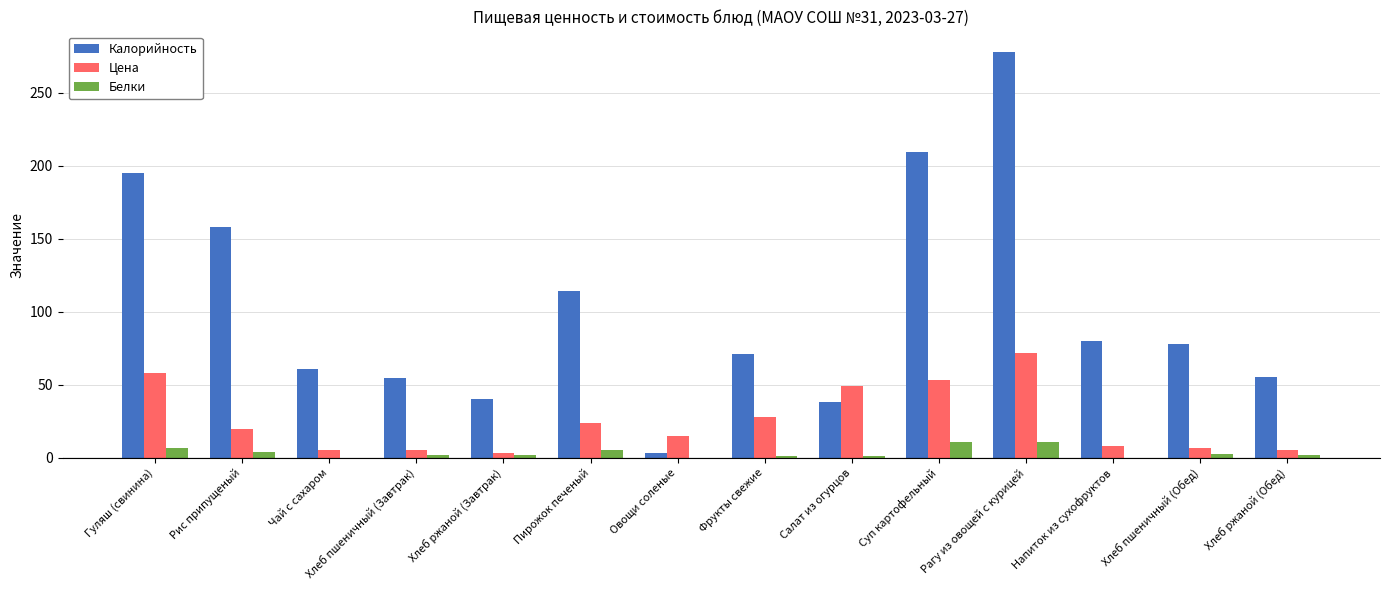

The value of Цена at Пирожок печеный is 24.0. True or false?

True